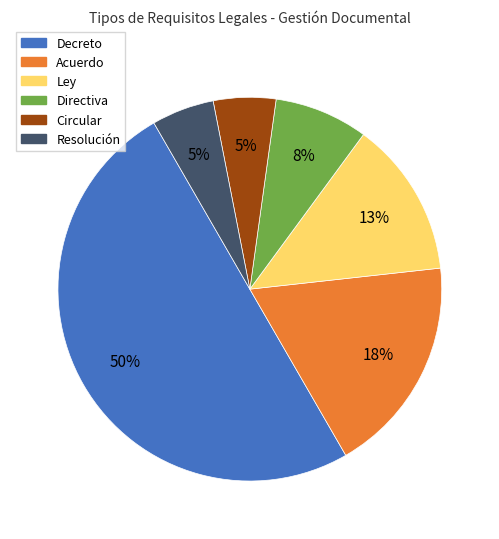

To the nearest percent, what is the difference between the largest and smallest slice percentages?

45%